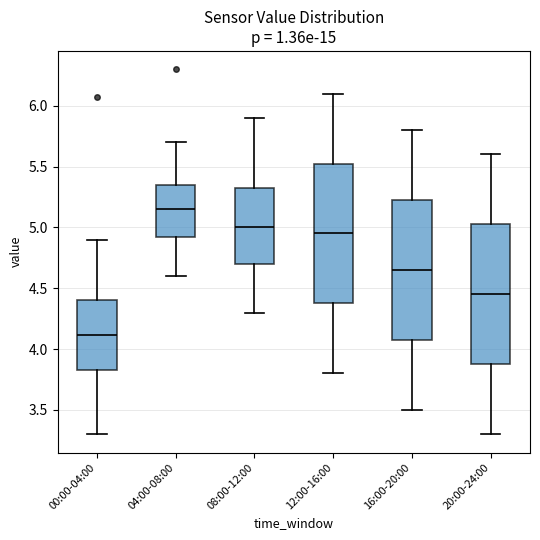

Reading left to right, transcribe this box plot: for each box, give where its median line is, the range the box spans, and where its two whiskers end, as read against the y-axis. The values are not printed on the chart, so give them approximately, as read against the axis.

00:00-04:00: median 4.10, box 3.85 to 4.40, whiskers 3.30 to 4.90
04:00-08:00: median 5.15, box 4.90 to 5.35, whiskers 4.60 to 5.70
08:00-12:00: median 5.00, box 4.70 to 5.35, whiskers 4.30 to 5.90
12:00-16:00: median 4.95, box 4.40 to 5.55, whiskers 3.80 to 6.10
16:00-20:00: median 4.65, box 4.10 to 5.25, whiskers 3.50 to 5.80
20:00-24:00: median 4.45, box 3.90 to 5.05, whiskers 3.30 to 5.60